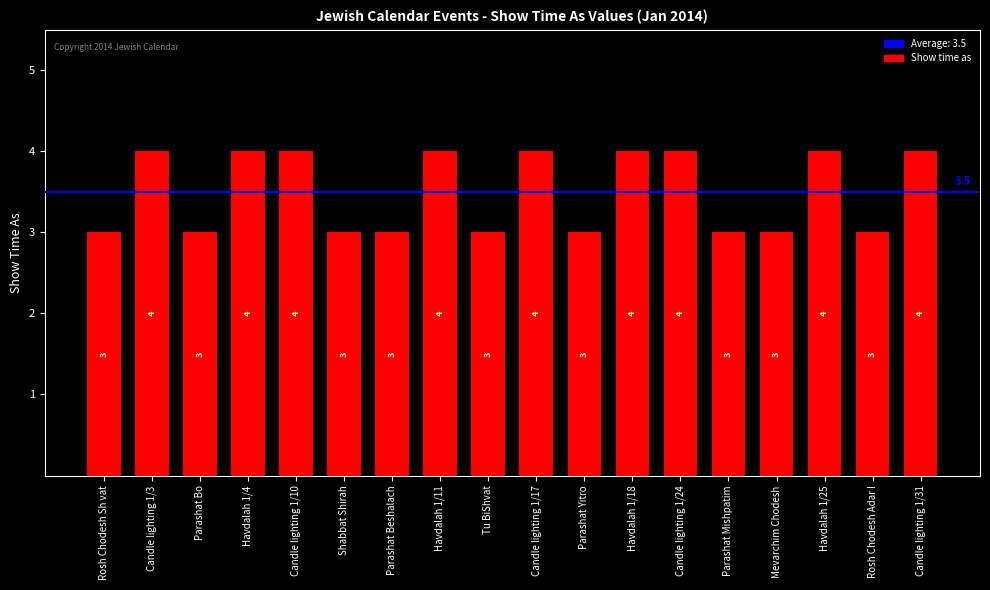

Reading left to right, transcribe all the data shown in this chart.

Rosh Chodesh Sh vat=3	Candle lighting 1/3=4	Parashat Bo=3	Havdalah 1/4=4	Candle lighting 1/10=4	Shabbat Shirah=3	Parashat Beshalach=3	Havdalah 1/11=4	Tu BiShvat=3	Candle lighting 1/17=4	Parashat Yitro=3	Havdalah 1/18=4	Candle lighting 1/24=4	Parashat Mishpatim=3	Mevarchim Chodesh=3	Havdalah 1/25=4	Rosh Chodesh Adar I=3	Candle lighting 1/31=4